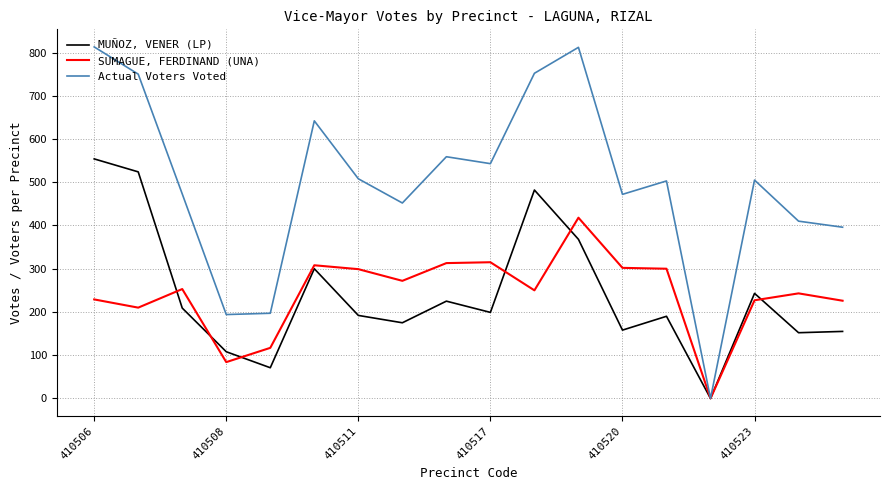

What is the maximum value for Actual Voters Voted?

813